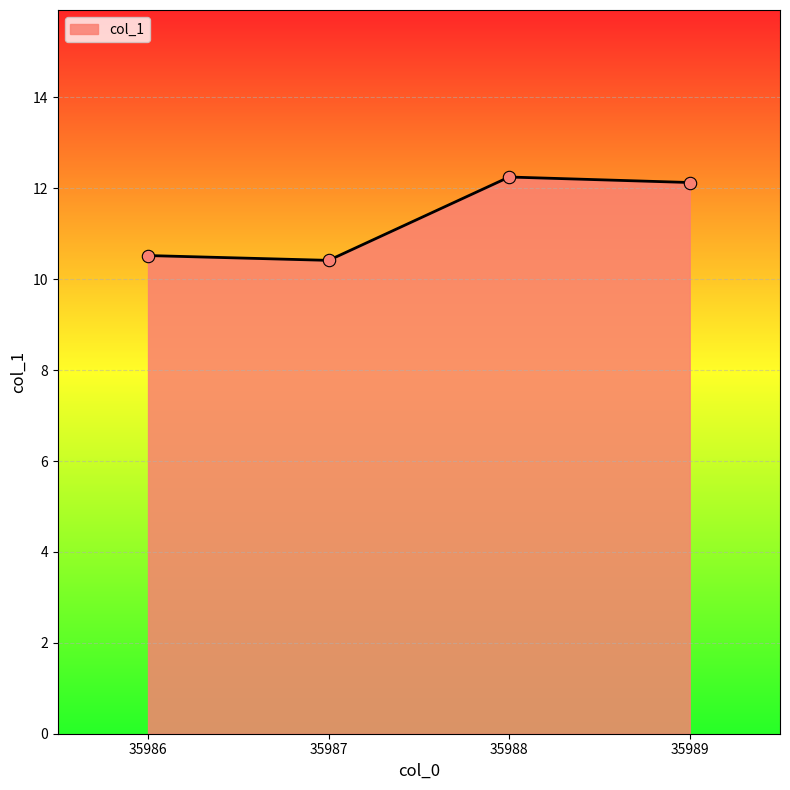

Approximately how many times larger is the value at 35986 compared to 35988?

0.9